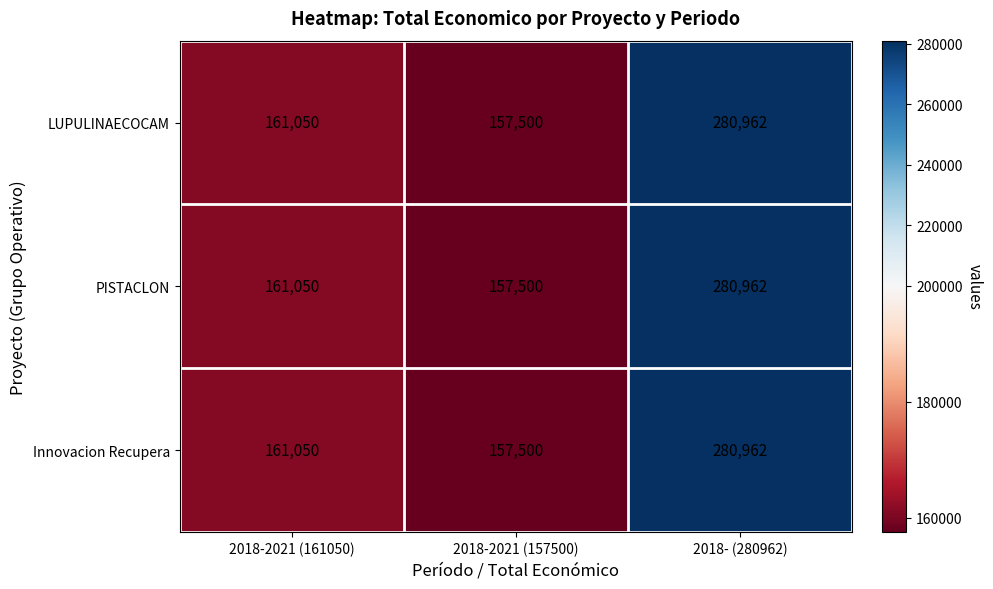

The value of LUPULINAECOCAM at 2018-2021 (157500) is 157500. True or false?

True